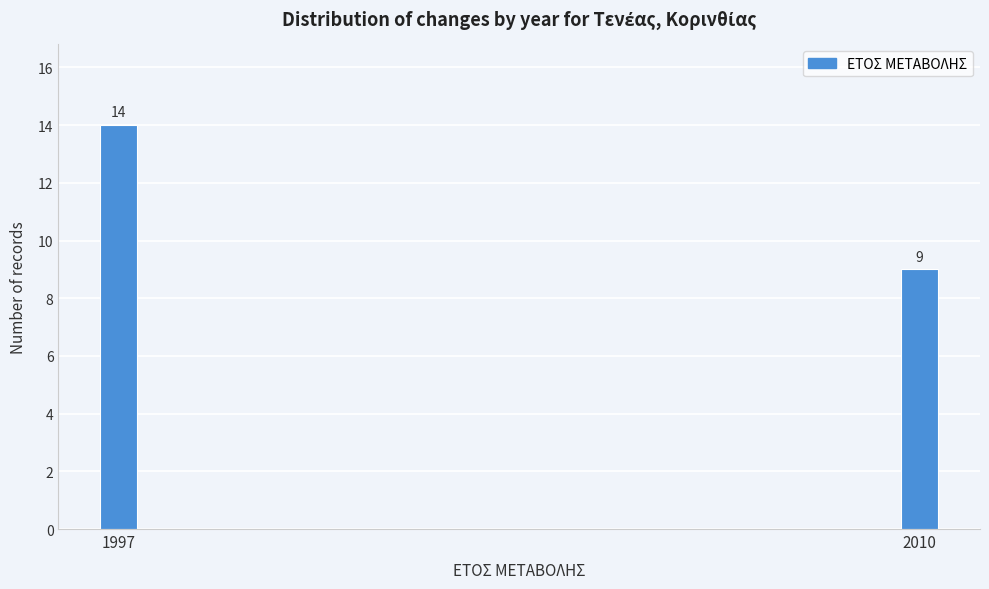

Reading left to right, what are all the values shown in this chart?

1997=14	2010=9